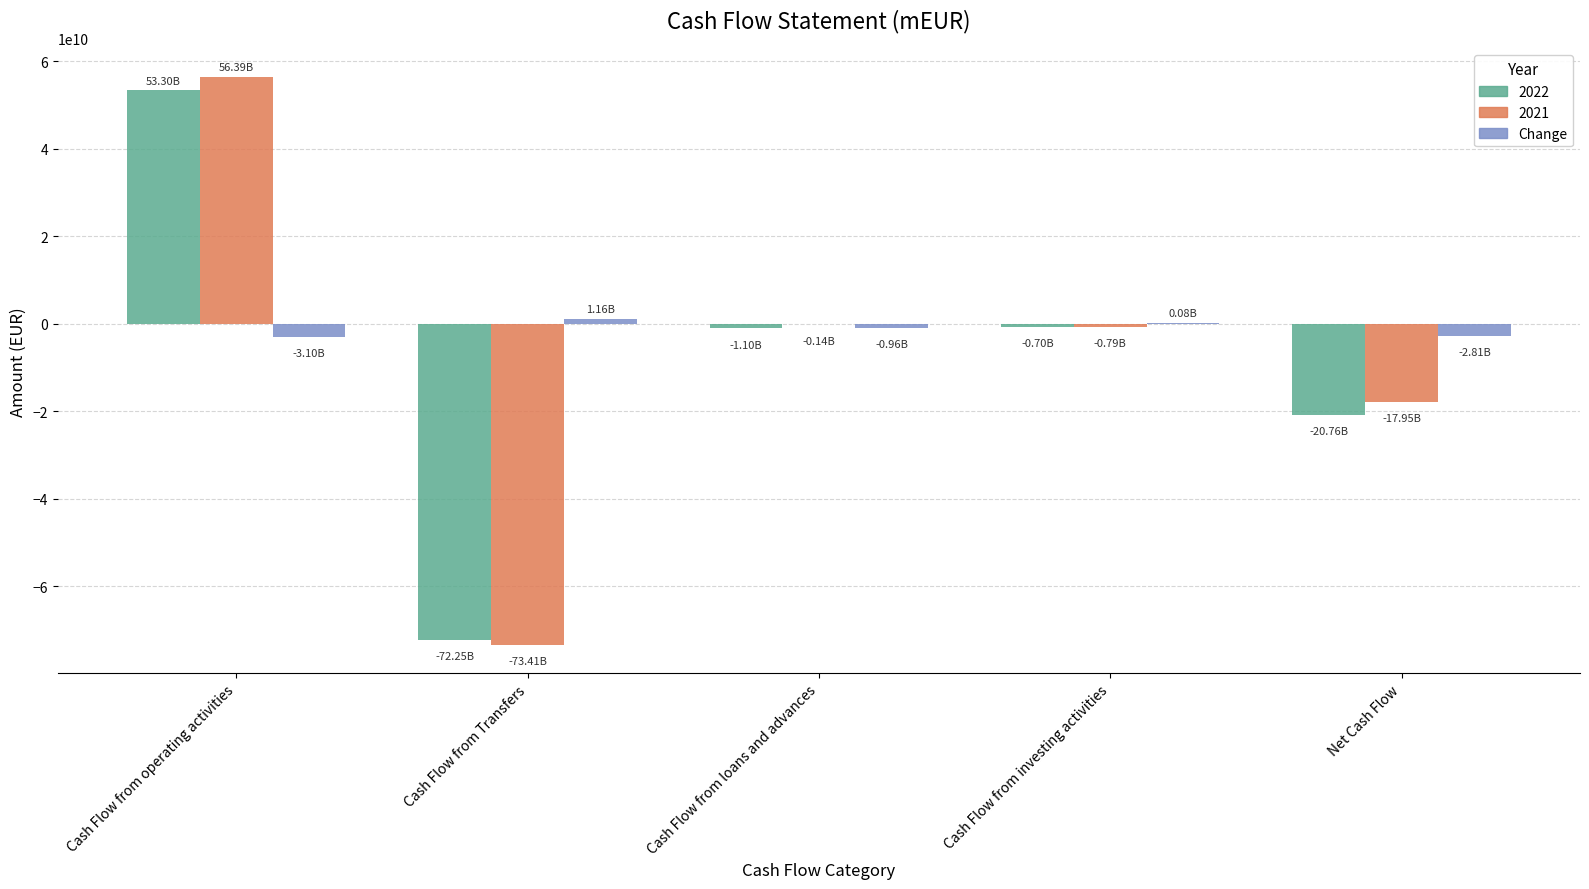

At which category is the sum across all series the highest?

Cash Flow from operating activities